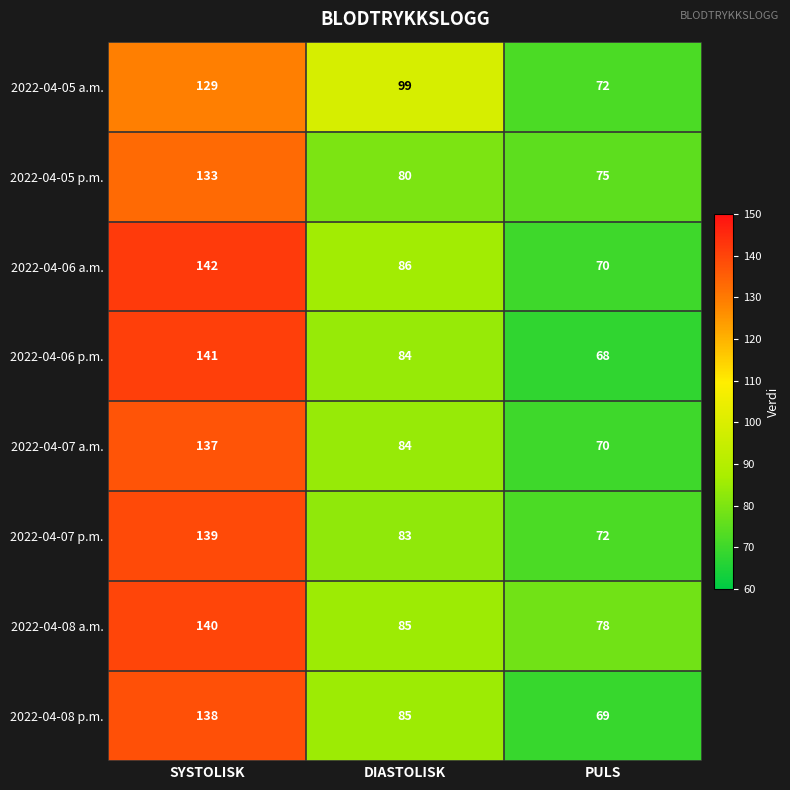

Which series has the largest range (max minus min)?

2022-04-06 p.m.